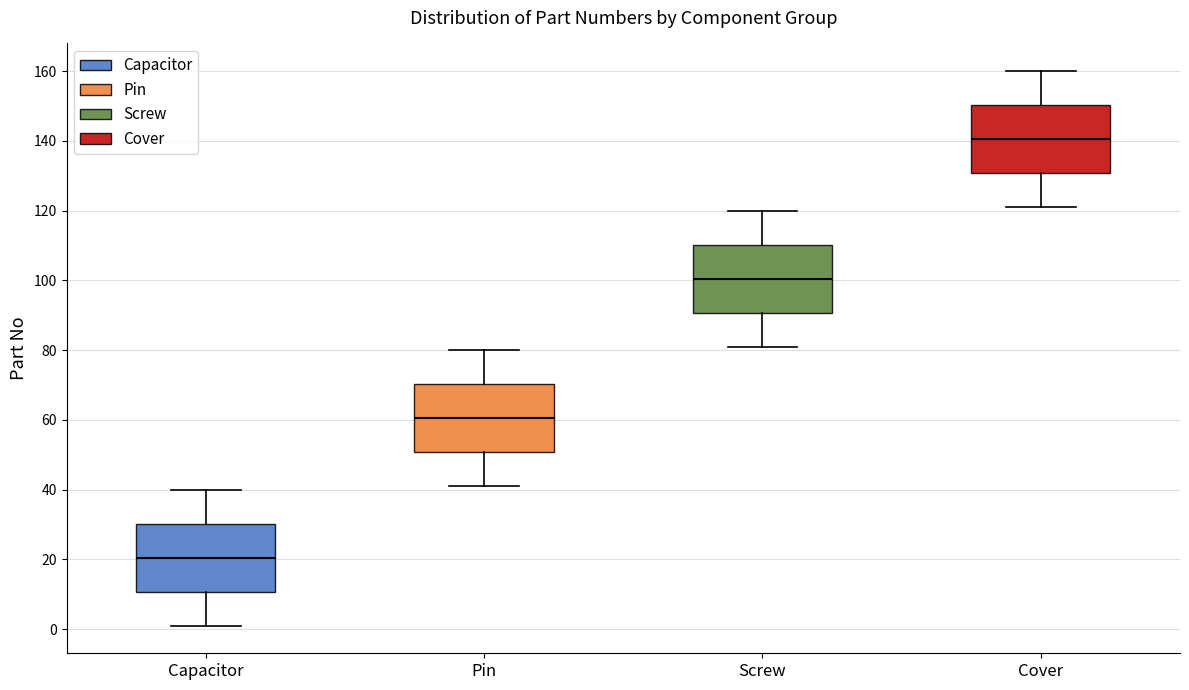

Reading left to right, transcribe this box plot: for each box, give where its median line is, the range the box spans, and where its two whiskers end, as read against the y-axis. The values are not printed on the chart, so give them approximately, as read against the axis.

Capacitor: median 20, box 10 to 30, whiskers 2 to 40
Pin: median 60, box 50 to 70, whiskers 42 to 80
Screw: median 100, box 90 to 110, whiskers 82 to 120
Cover: median 140, box 130 to 150, whiskers 122 to 160